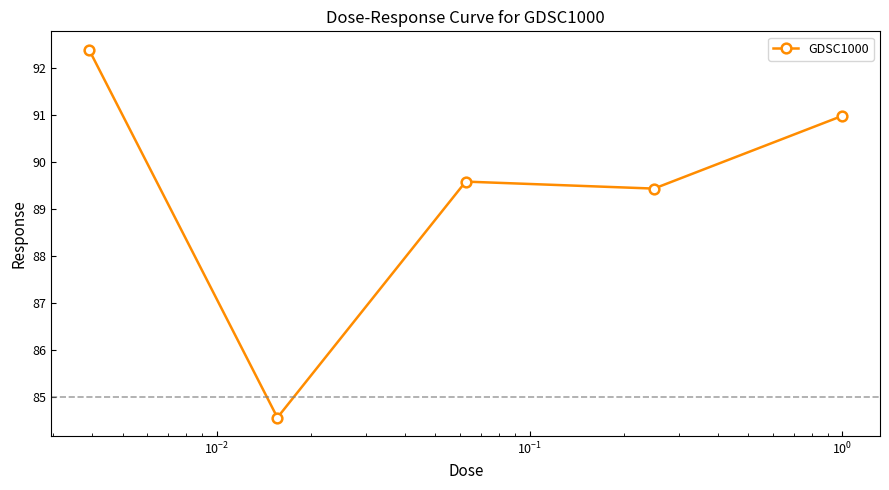

How many points are lower than both their immediate neighbors (excluding endpoints)?

2